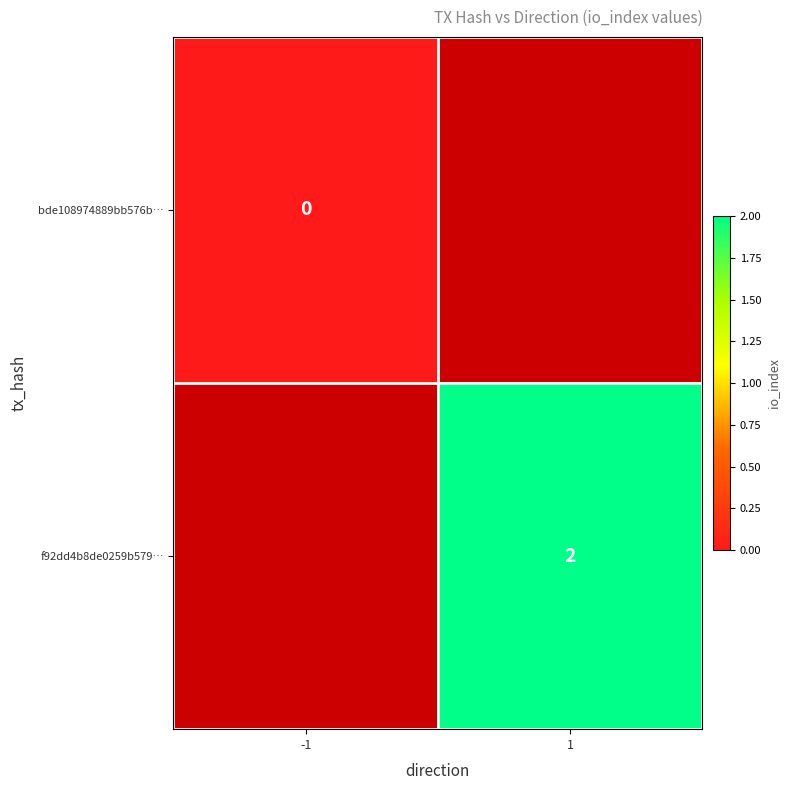

Is it true that f92dd4b8de0259b579… equals 2.0 at 1?

True